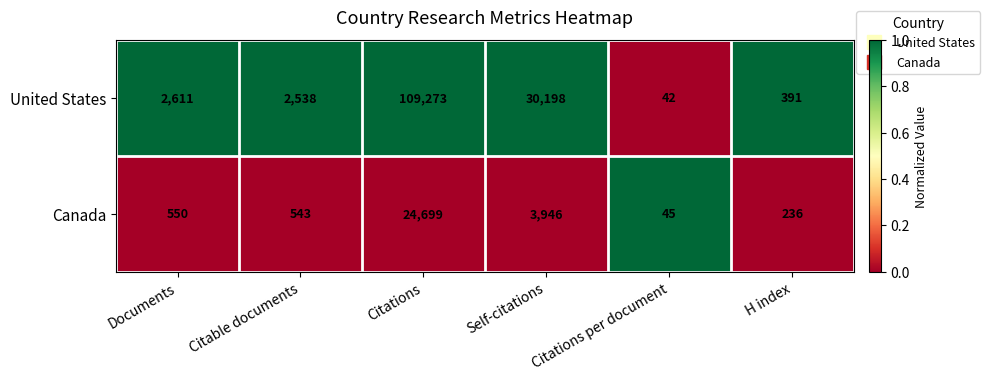

At which label does United States reach its peak?

Citations